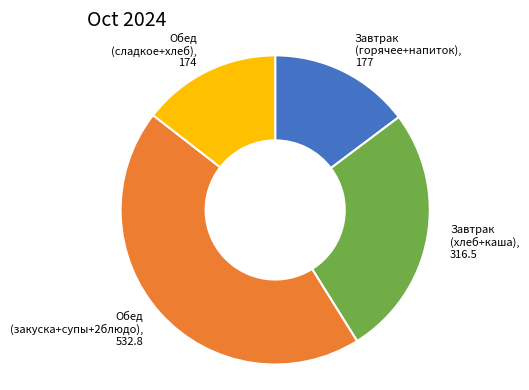

Is there a majority slice in this chart?

No